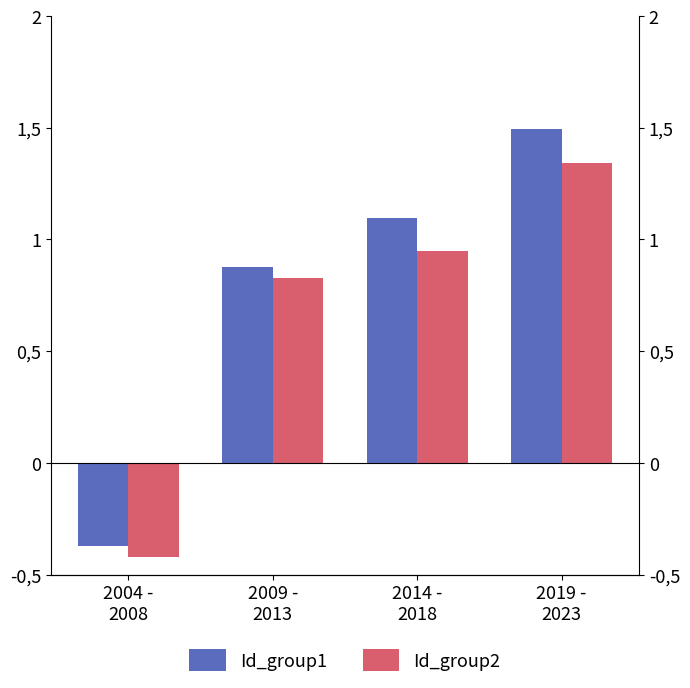

Is it true that Id_group1 equals 1.6 at 2014 -
2018?

False